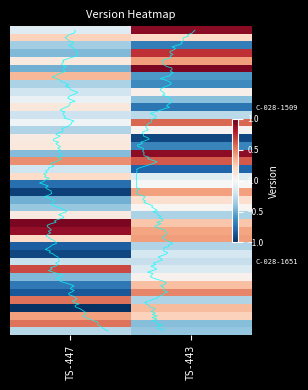

Which category has the highest value in the C-028-1651 series?

TS-447